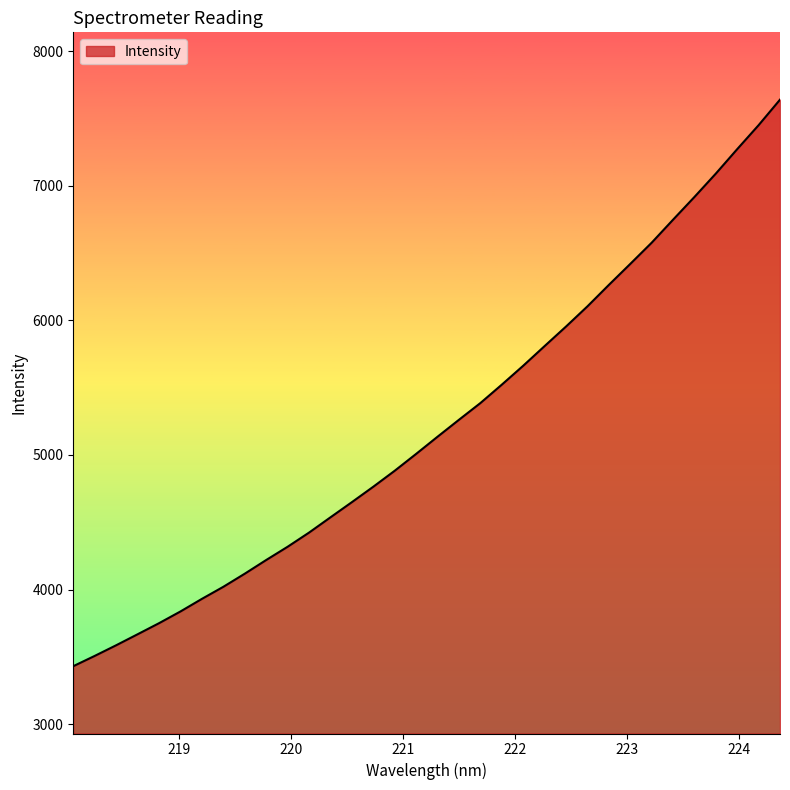

What is the greatest value displayed?

7639.5